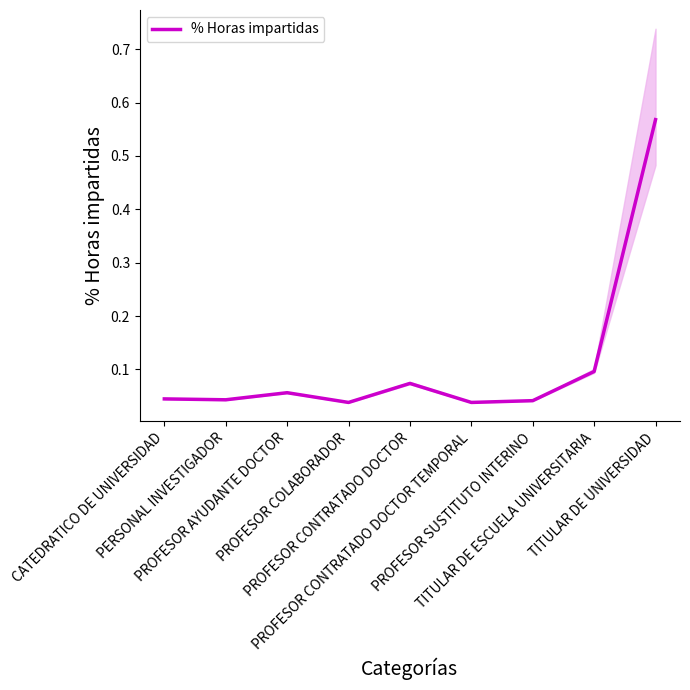

True or false: the data shows 0.0 at PROFESOR COLABORADOR.

True